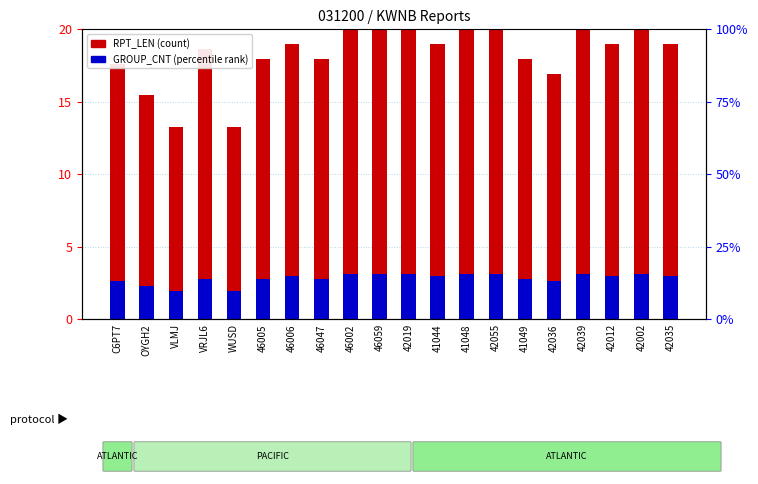

What are all the series names shown in the legend?

RPT_LEN, GROUP_CNT